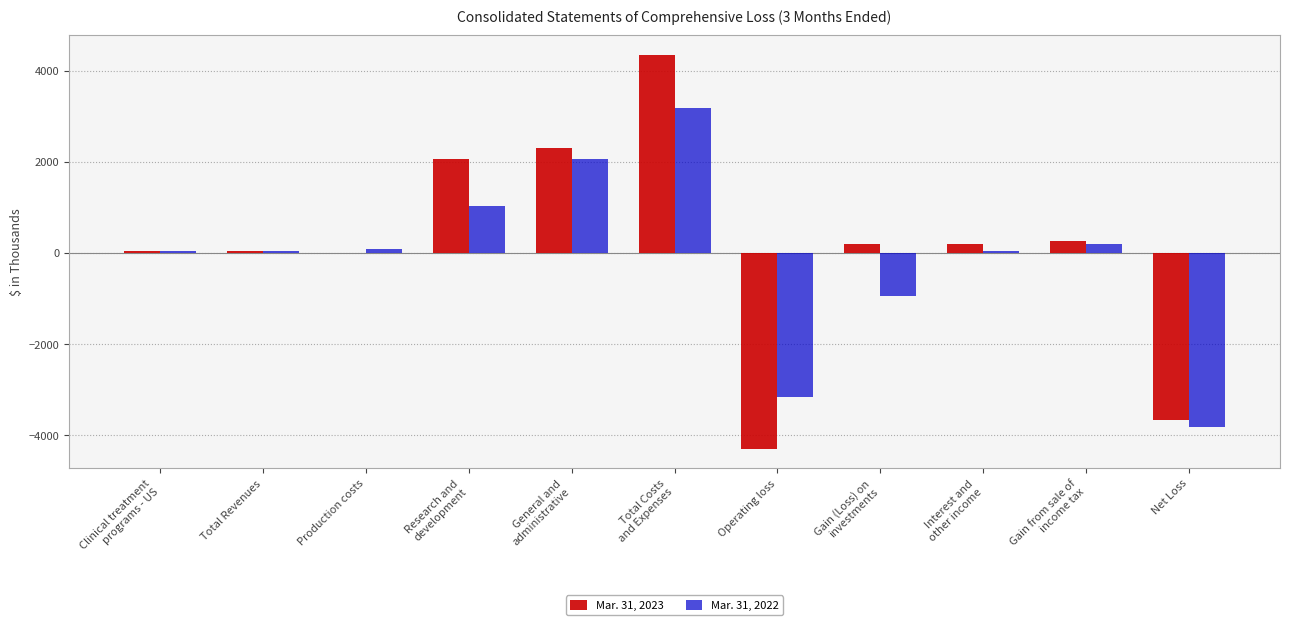

What is the total value across all series at Net Loss?

-7481